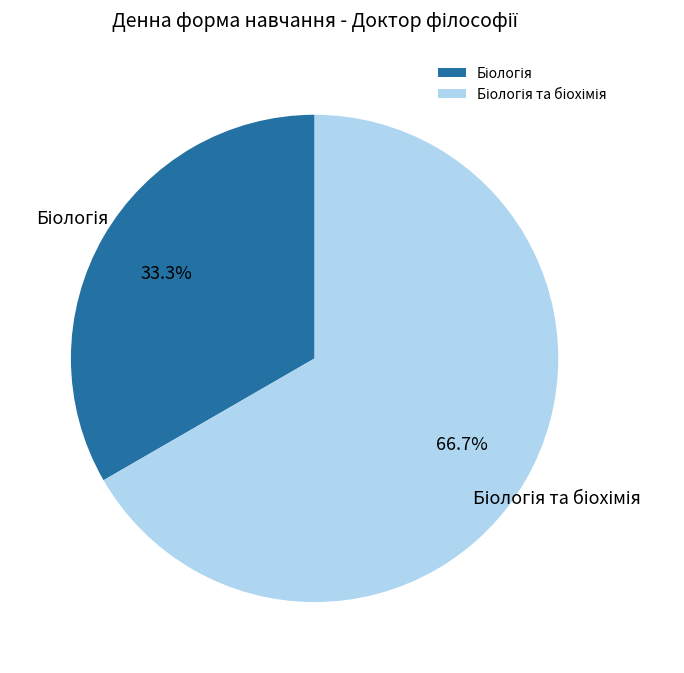

Is there a majority slice in this chart?

Yes